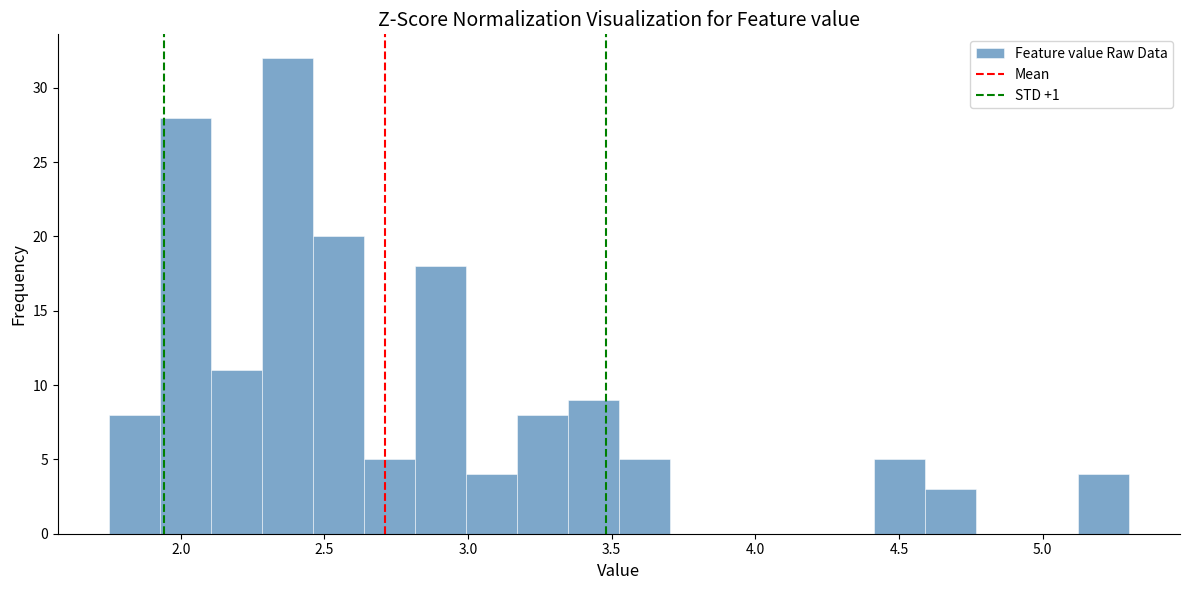

Around what value on the x-axis is the tallest bar? Give the approximate position of its centre, as read against the axis.

2.35